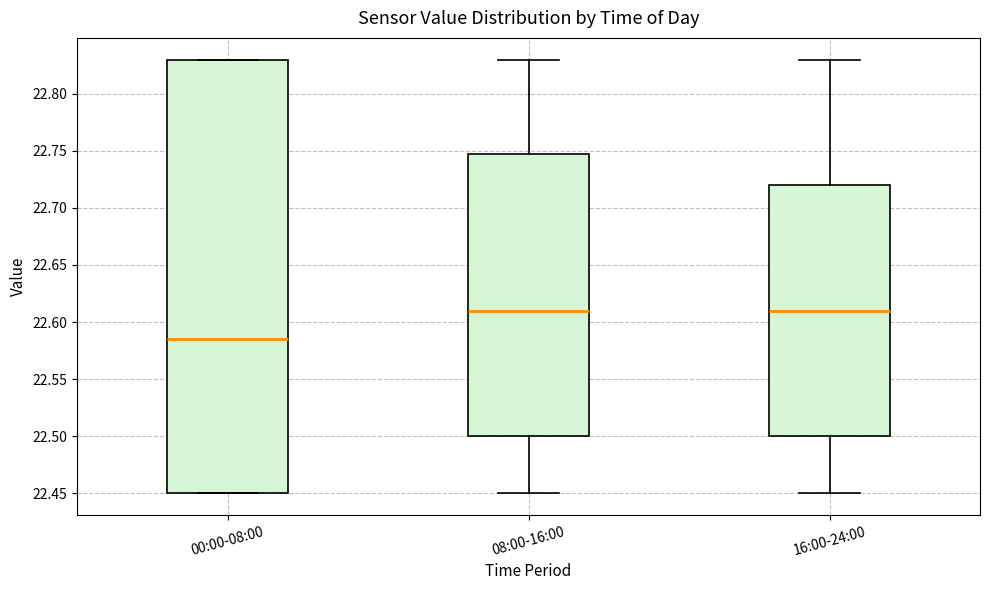

Reading left to right, transcribe this box plot: for each box, give where its median line is, the range the box spans, and where its two whiskers end, as read against the y-axis. The values are not printed on the chart, so give them approximately, as read against the axis.

00:00-08:00: median 22.585, box 22.450 to 22.830, whiskers 22.450 to 22.830
08:00-16:00: median 22.610, box 22.500 to 22.750, whiskers 22.450 to 22.830
16:00-24:00: median 22.610, box 22.500 to 22.720, whiskers 22.450 to 22.830